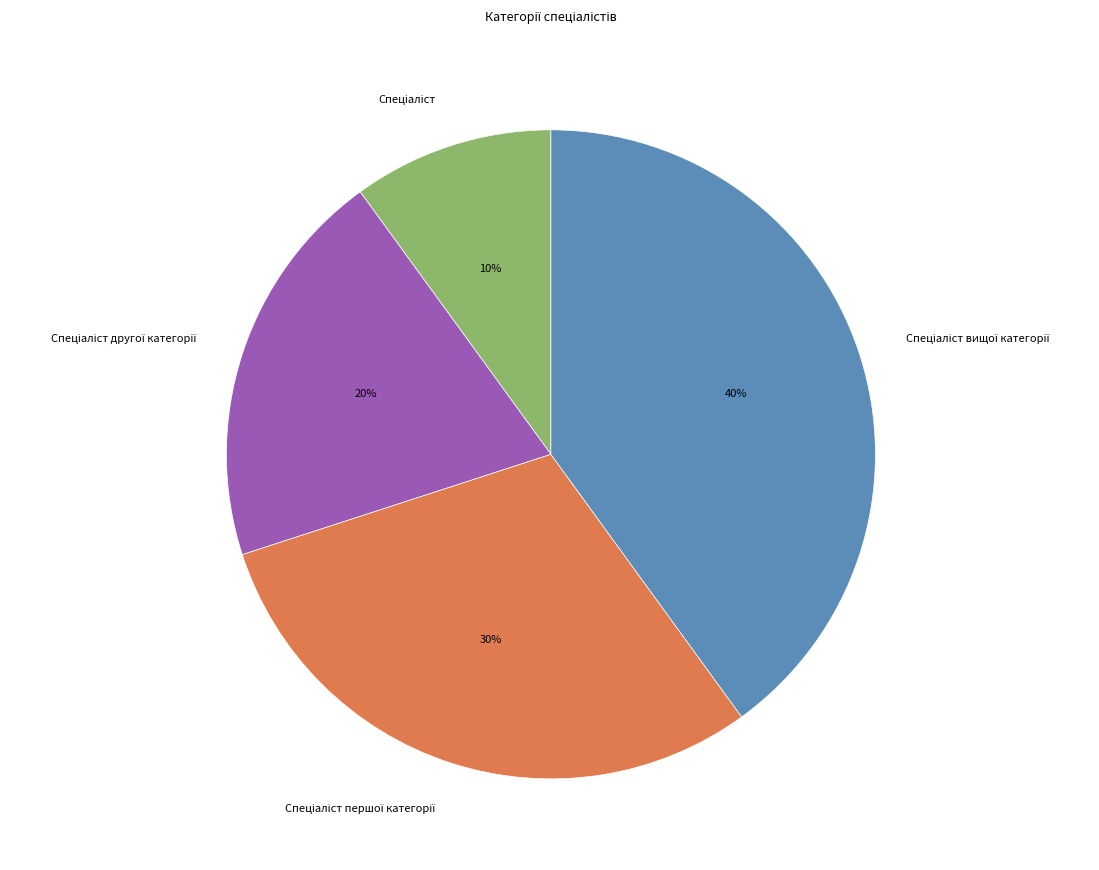

To the nearest percent, what is the difference between the largest and smallest slice percentages?

30%